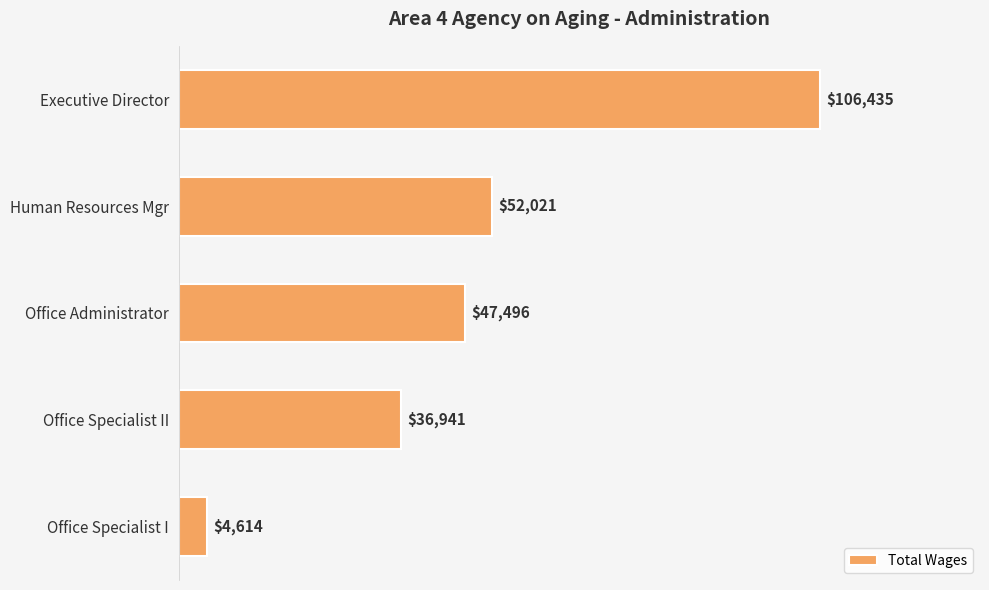

What is the average value?

49501